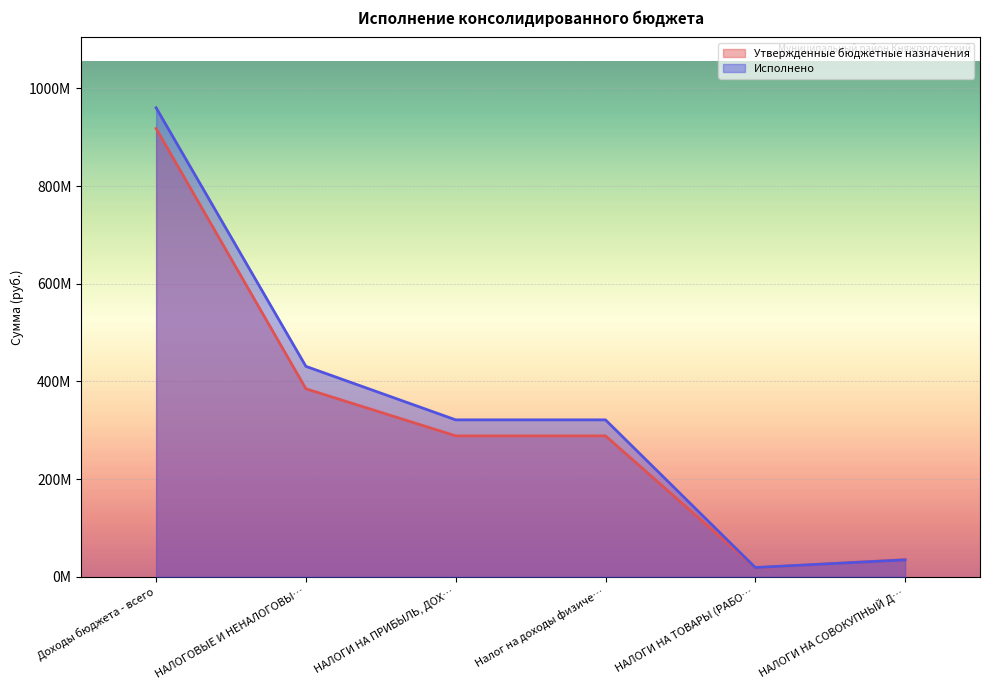

At Налог на доходы физиче…, list the series in order from largest to smallest.

Исполнено, Утвержденные бюджетные назначения